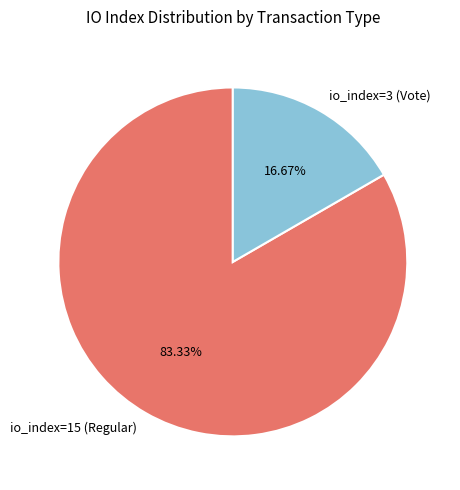

Is io_index=3 (Vote) the majority of the pie?

No